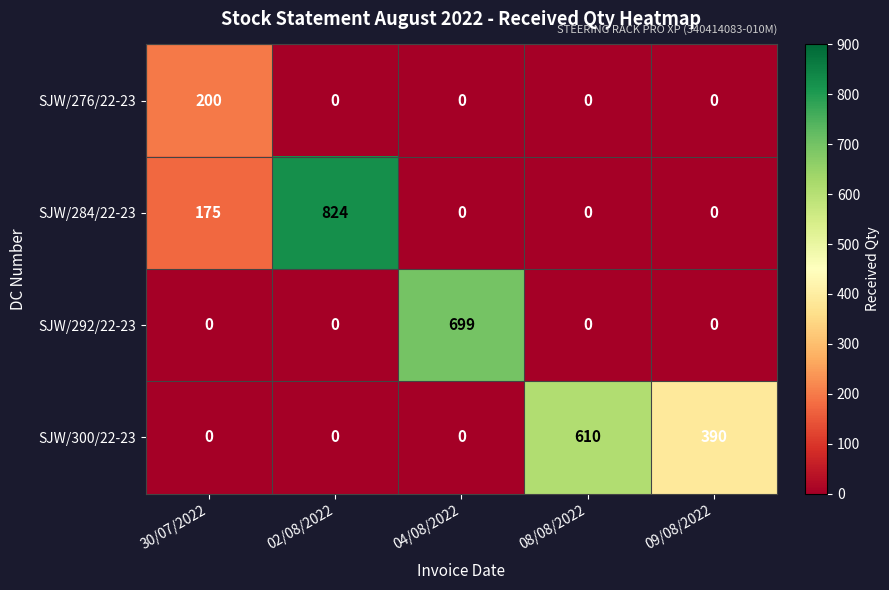

Reading right to left, what are all the values shown in this chart?

SJW/276/22-23: 0	0	0	0	200
SJW/284/22-23: 0	0	0	824	175
SJW/292/22-23: 0	0	699	0	0
SJW/300/22-23: 390	610	0	0	0